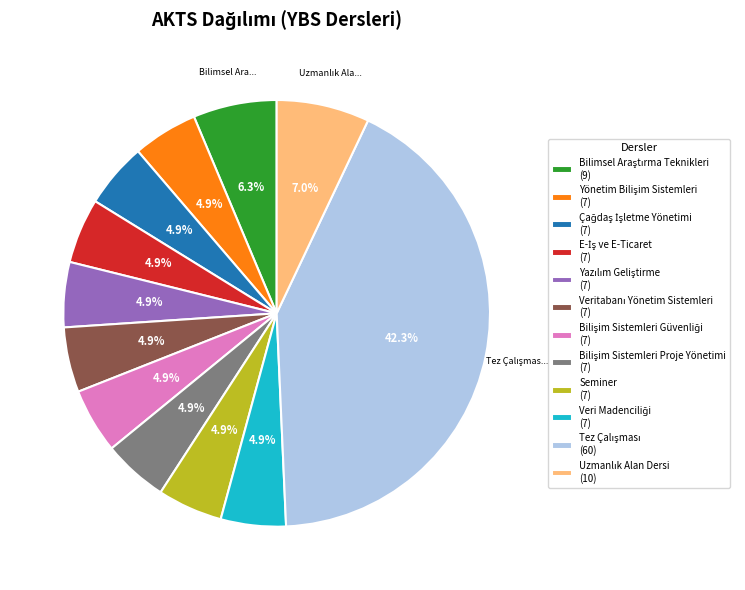

Does Seminer (7) account for over 50% of the chart?

No